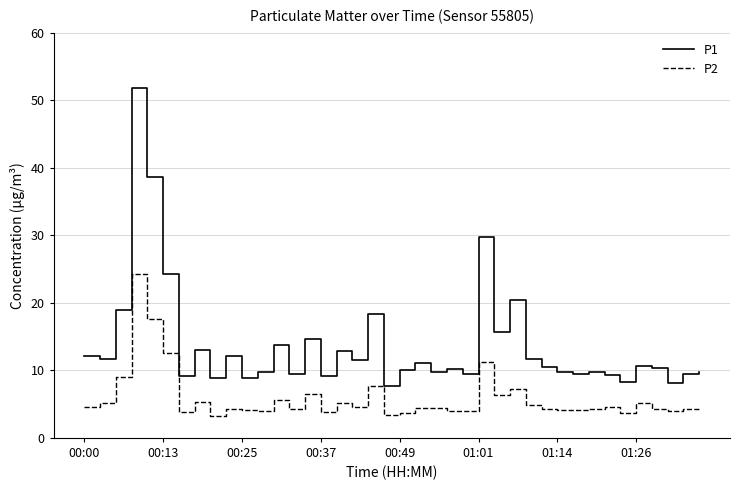

Which series has the widest spread of values?

P1